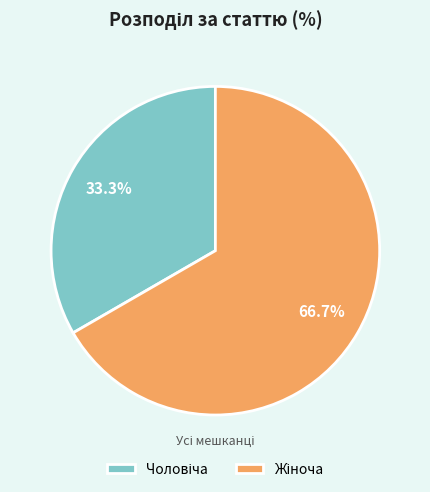

Which category has the biggest portion of the pie?

Жіноча